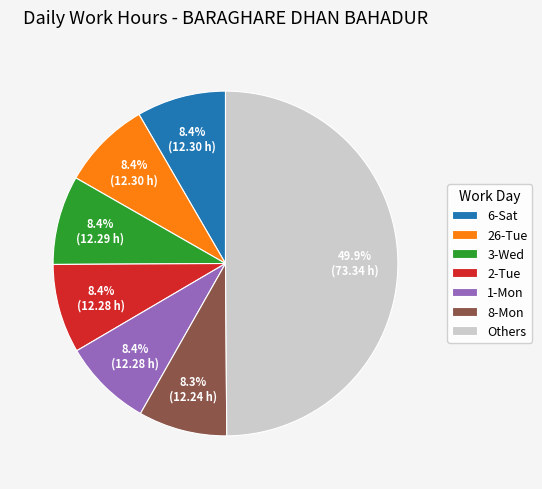

Does 6-Sat represent more than half of the total?

No